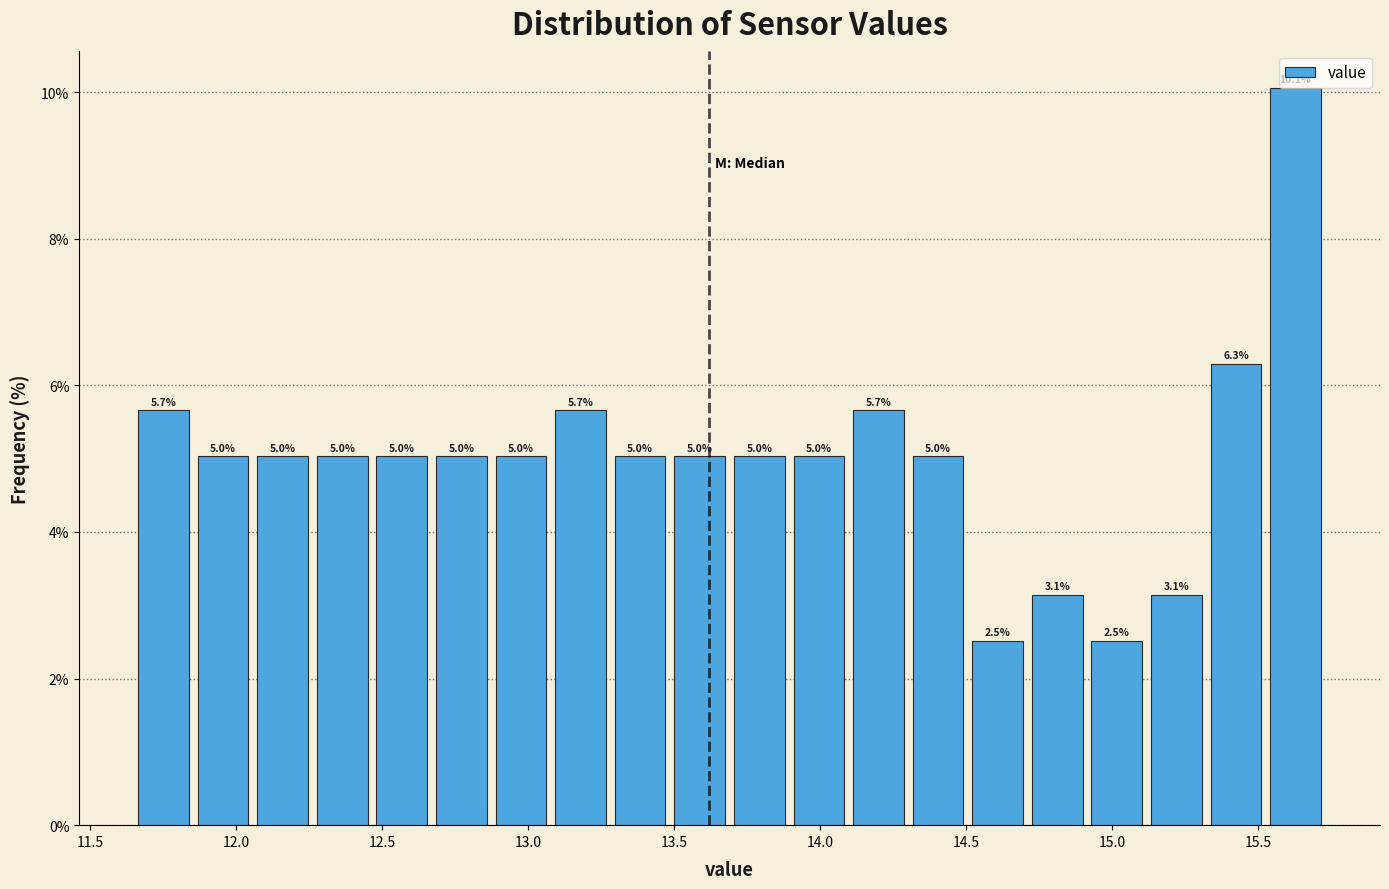

Reading left to right, transcribe this chart: for each bar, give the range it covers on the x-axis and its height. The bar edges are not printed on the chart, so give them approximately, as read against the axis.

11.65 to 11.85: 5.7
11.85 to 12.05: 5.0
12.05 to 12.25: 5.0
12.25 to 12.45: 5.0
12.45 to 12.65: 5.0
12.65 to 12.85: 5.0
12.85 to 13.10: 5.0
13.10 to 13.30: 5.7
13.30 to 13.50: 5.0
13.50 to 13.70: 5.0
13.70 to 13.90: 5.0
13.90 to 14.10: 5.0
14.10 to 14.30: 5.7
14.30 to 14.50: 5.0
14.50 to 14.70: 2.5
14.70 to 14.90: 3.1
14.90 to 15.10: 2.5
15.10 to 15.30: 3.1
15.30 to 15.55: 6.3
15.55 to 15.75: 10.1